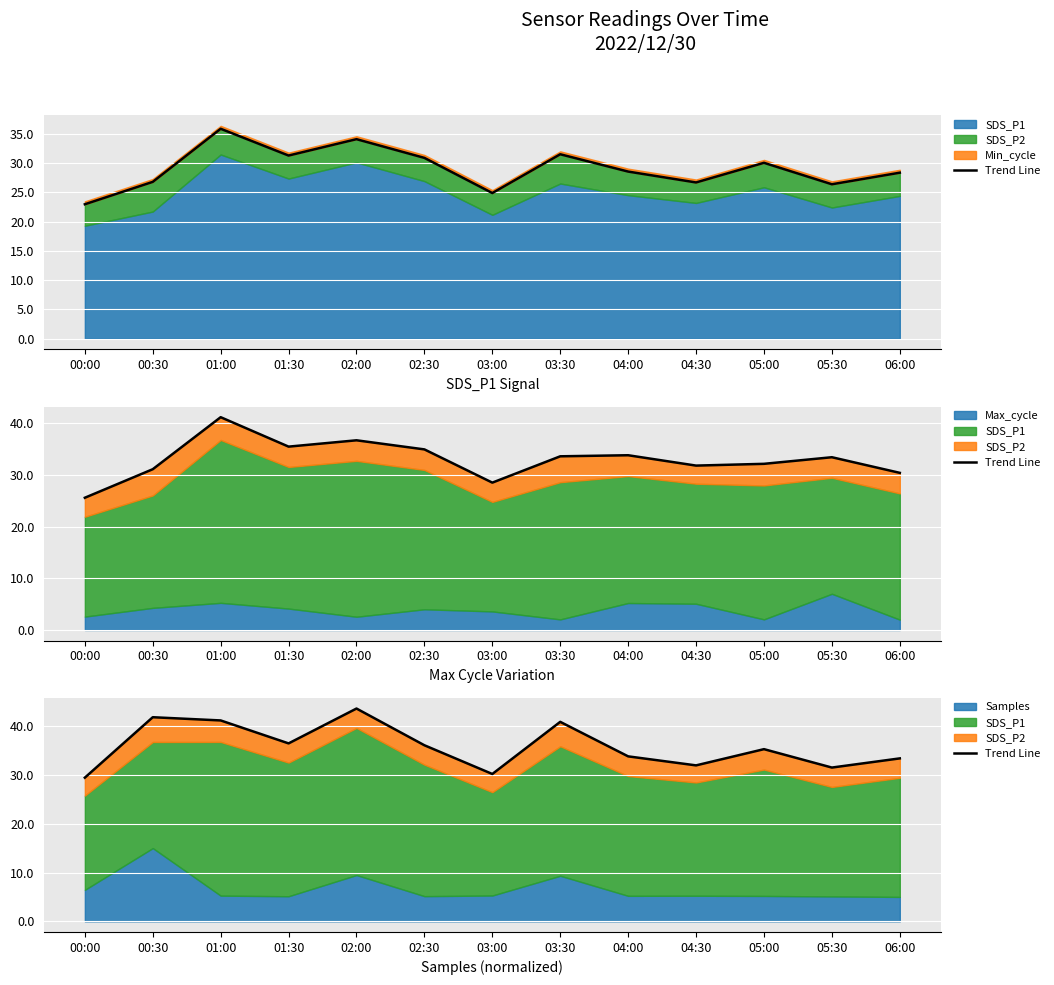

What is the change in value from 03:30 to 06:00?

-7.5